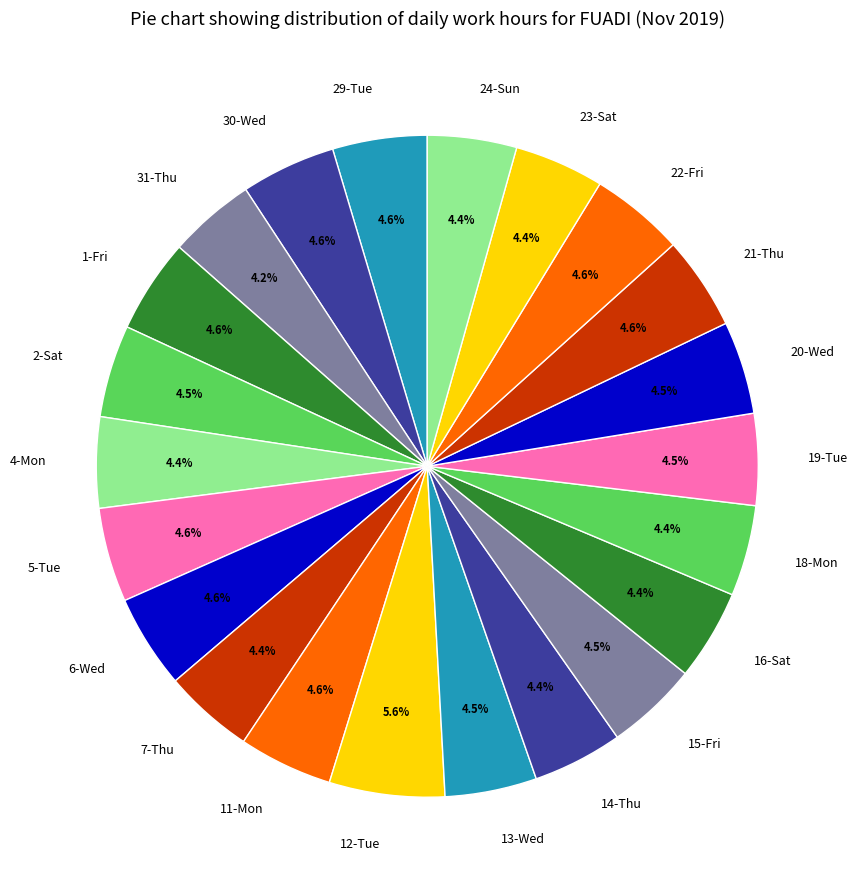

What is the largest slice in the pie chart?

12-Tue